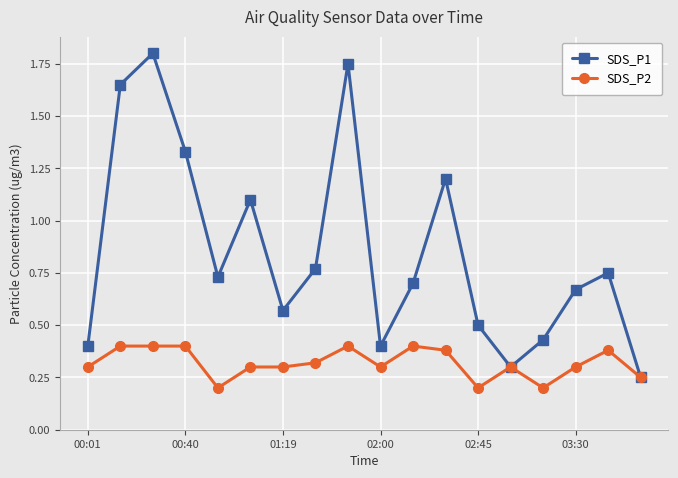

Rank the series by their maximum value, from lowest to highest.

SDS_P2, SDS_P1